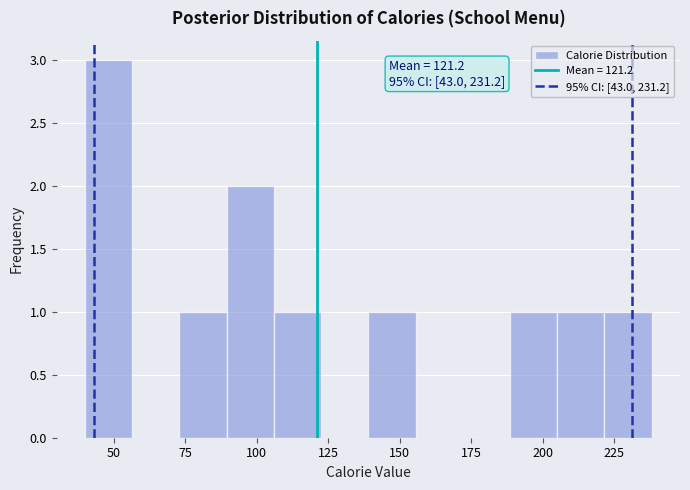

Around what value on the x-axis is the tallest bar? Give the approximate position of its centre, as read against the axis.

50